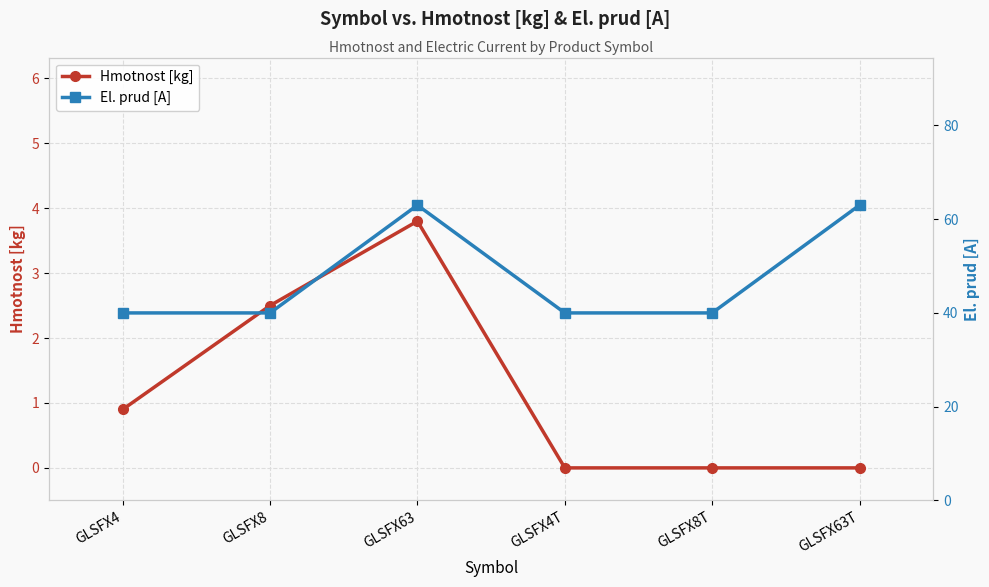

The El. prud [A] series shows 40.0 at GLSFX8T. True or false?

True